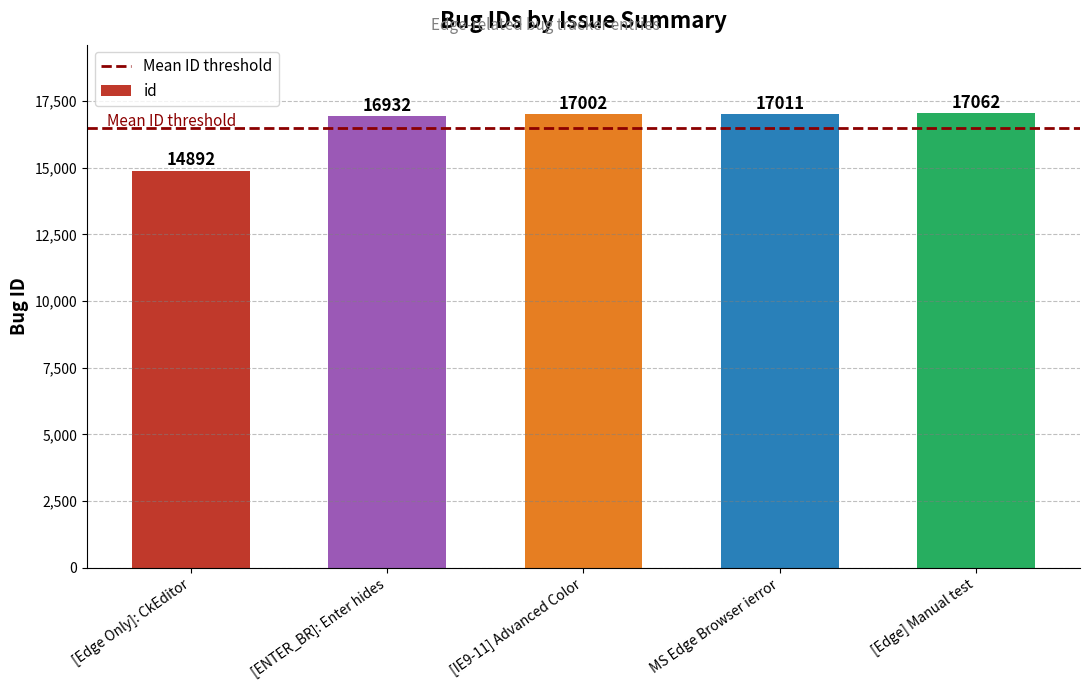

True or false: the data shows 27250 at [IE9-11] Advanced Color.

False